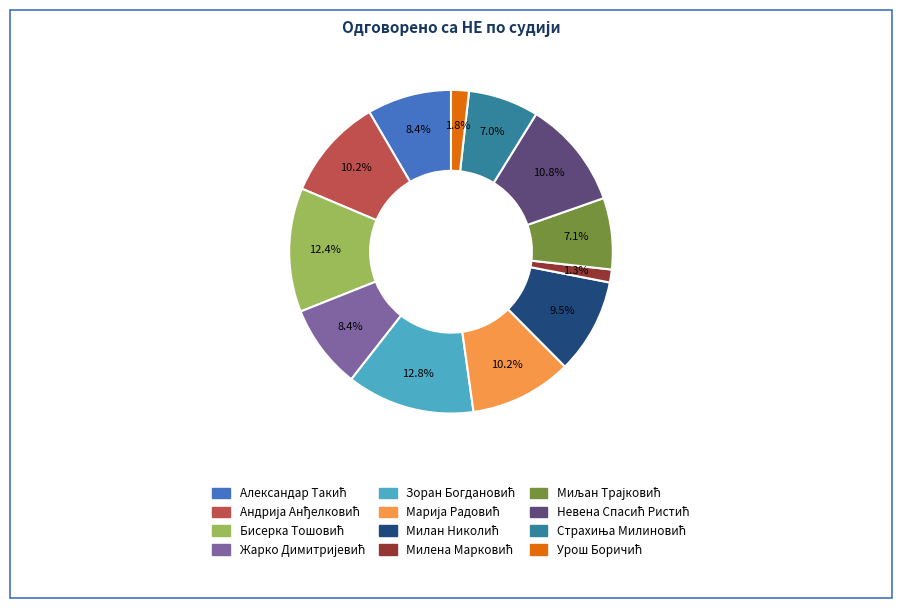

Does any single category account for the majority?

No